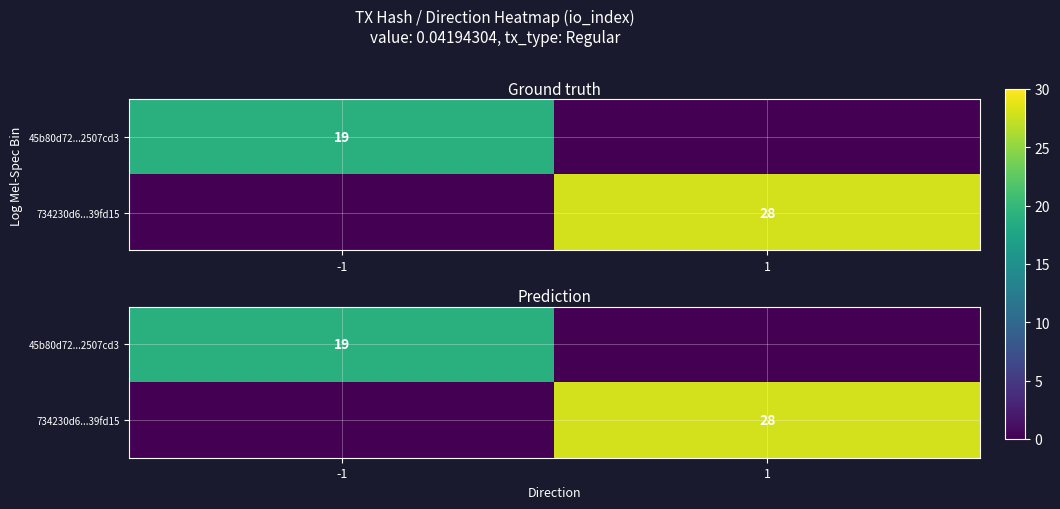

Which label corresponds to the largest value in the chart?

1